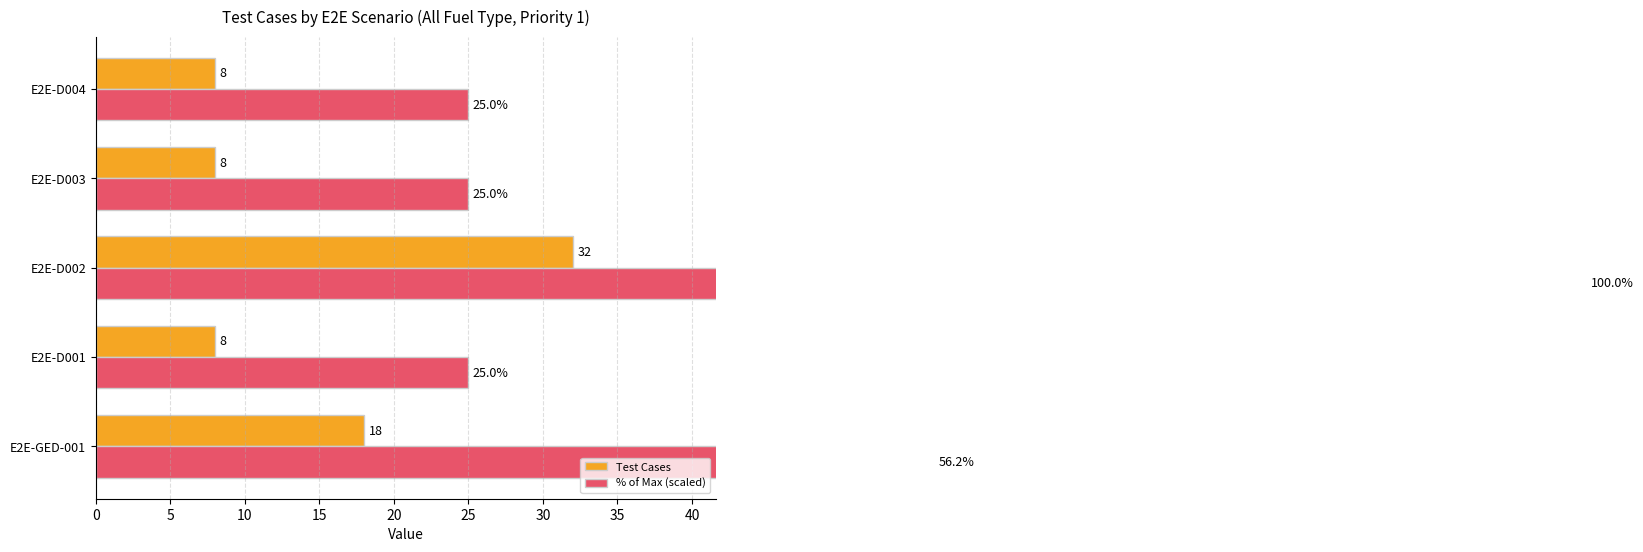

What value does the % of Max (scaled) series have at E2E-D002?

100.0